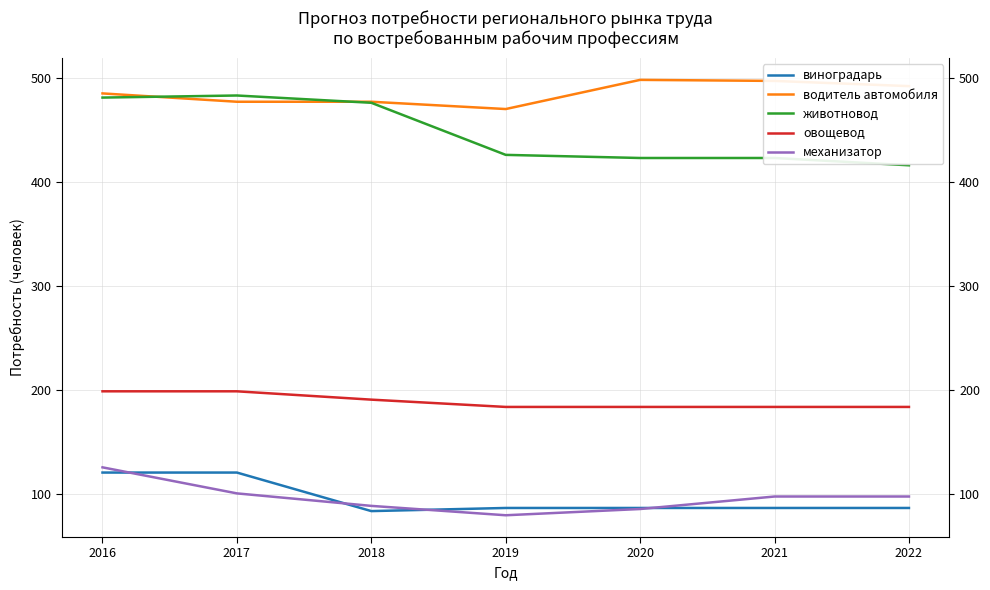

What is the difference between the highest and lowest values at 2022?

405